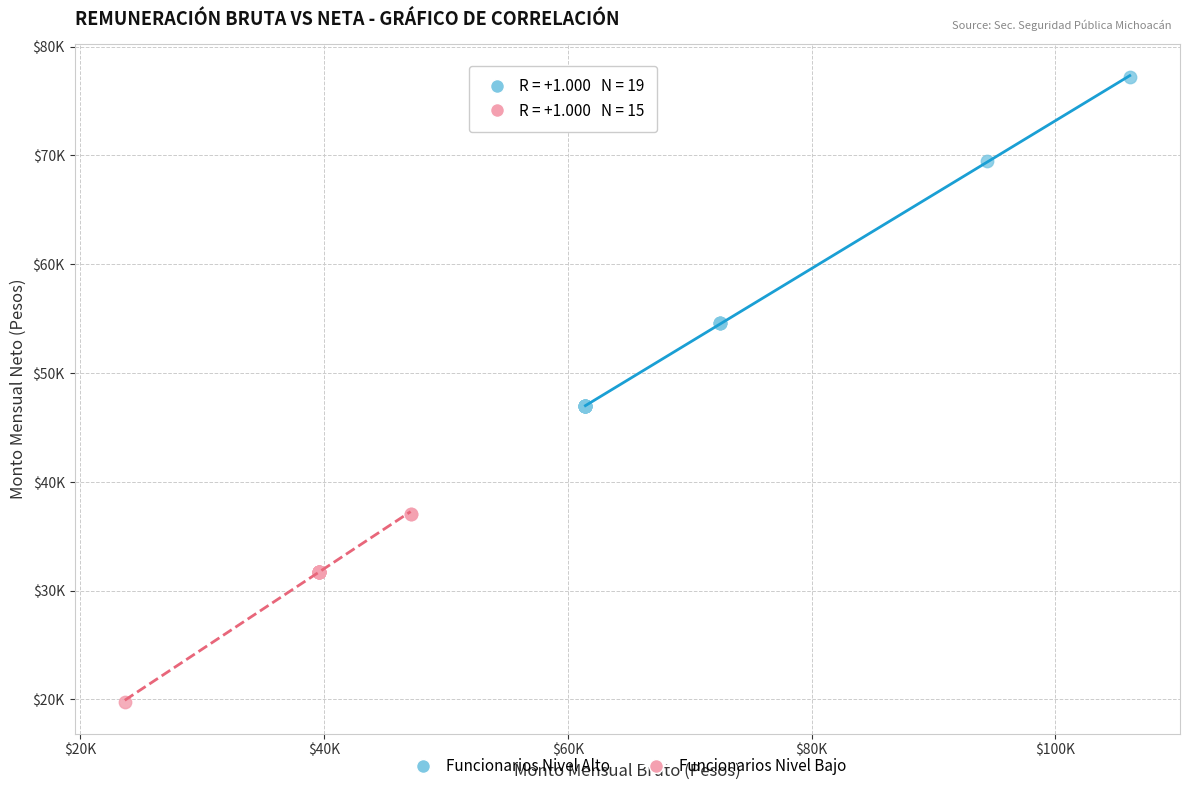

Which series contains the lowest Y value?

Funcionarios Nivel Bajo